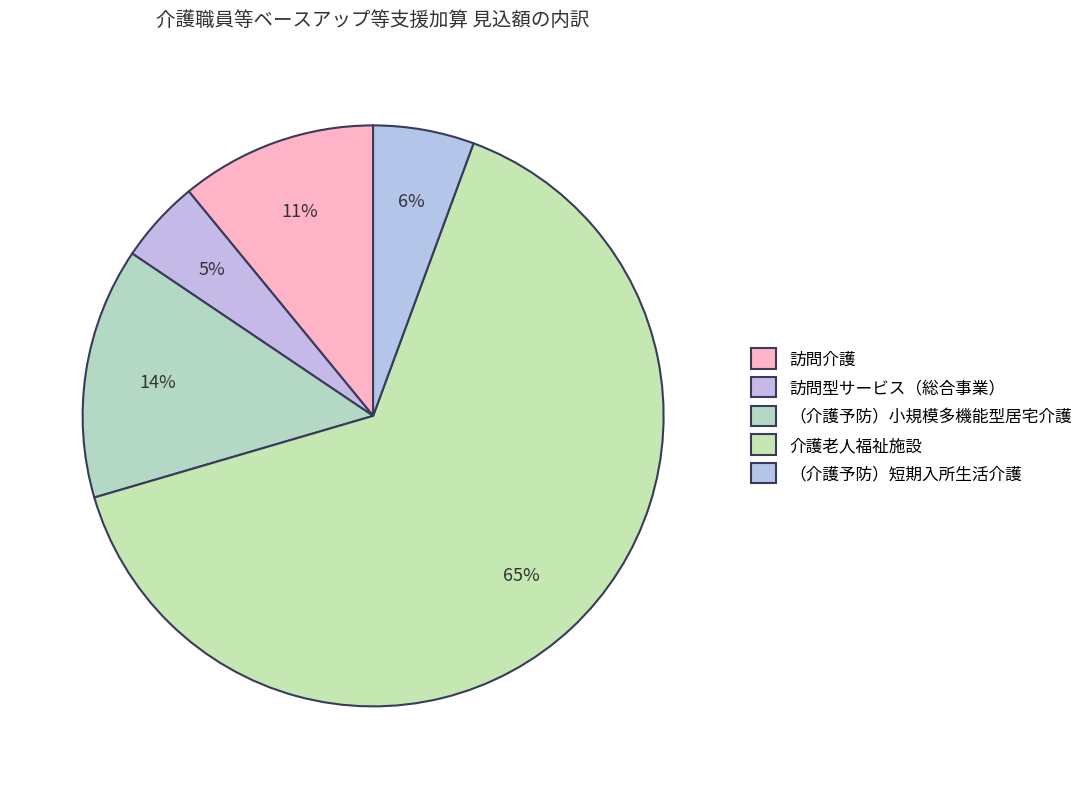

What percentage is the 介護老人福祉施設 slice, to the nearest percent?

65%